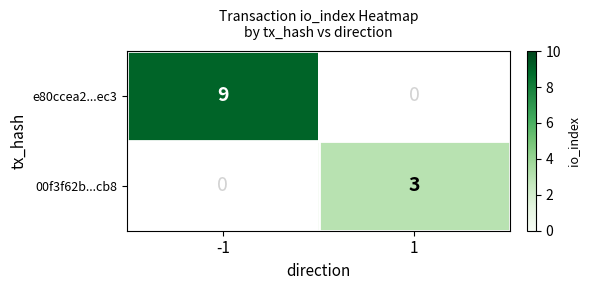

True or false: e80ccea2...ec3 has a value of 4 at -1.

False